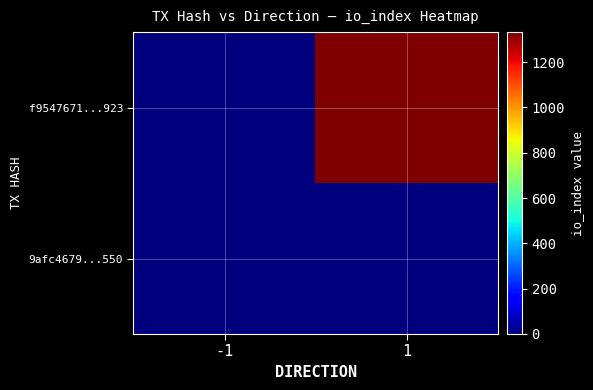

At which category is the sum across all series the highest?

1